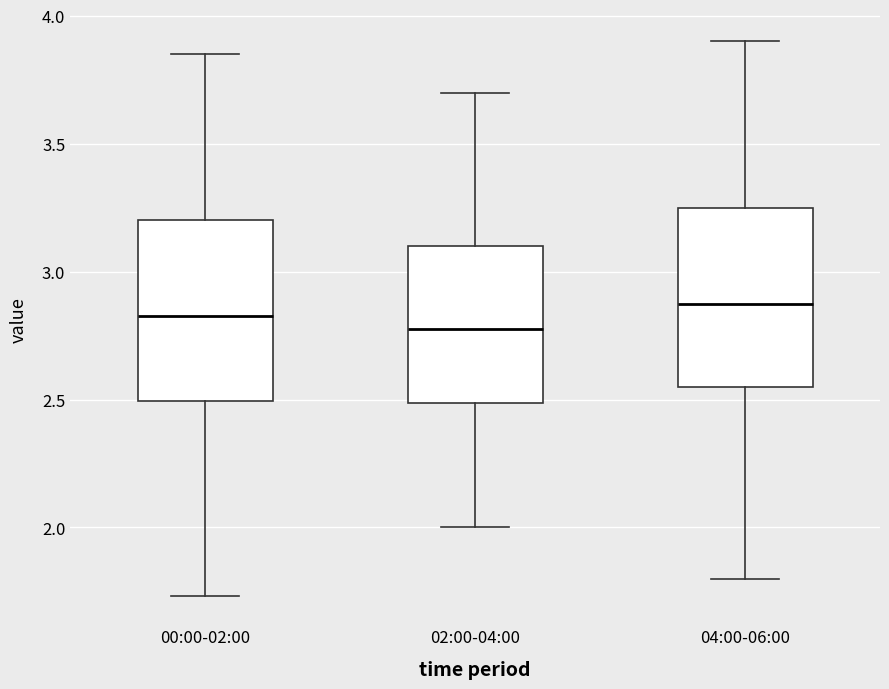

Where does the lower whisker of the box for 04:00-06:00 end on the y-axis? The values are not printed on the chart, so give them approximately, as read against the axis.

1.80